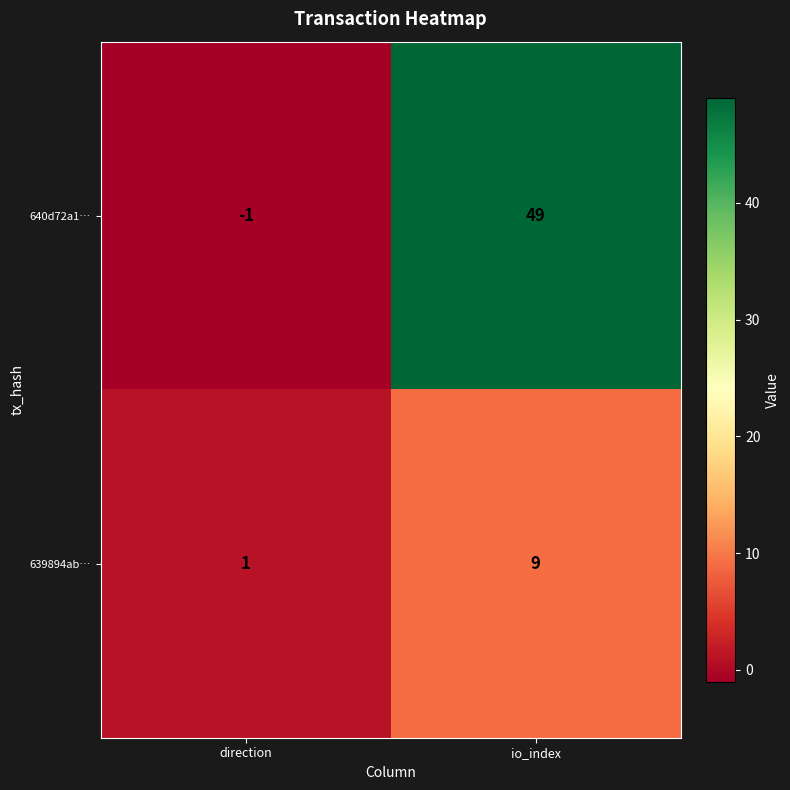

At which category does the chart reach its peak across all series?

io_index